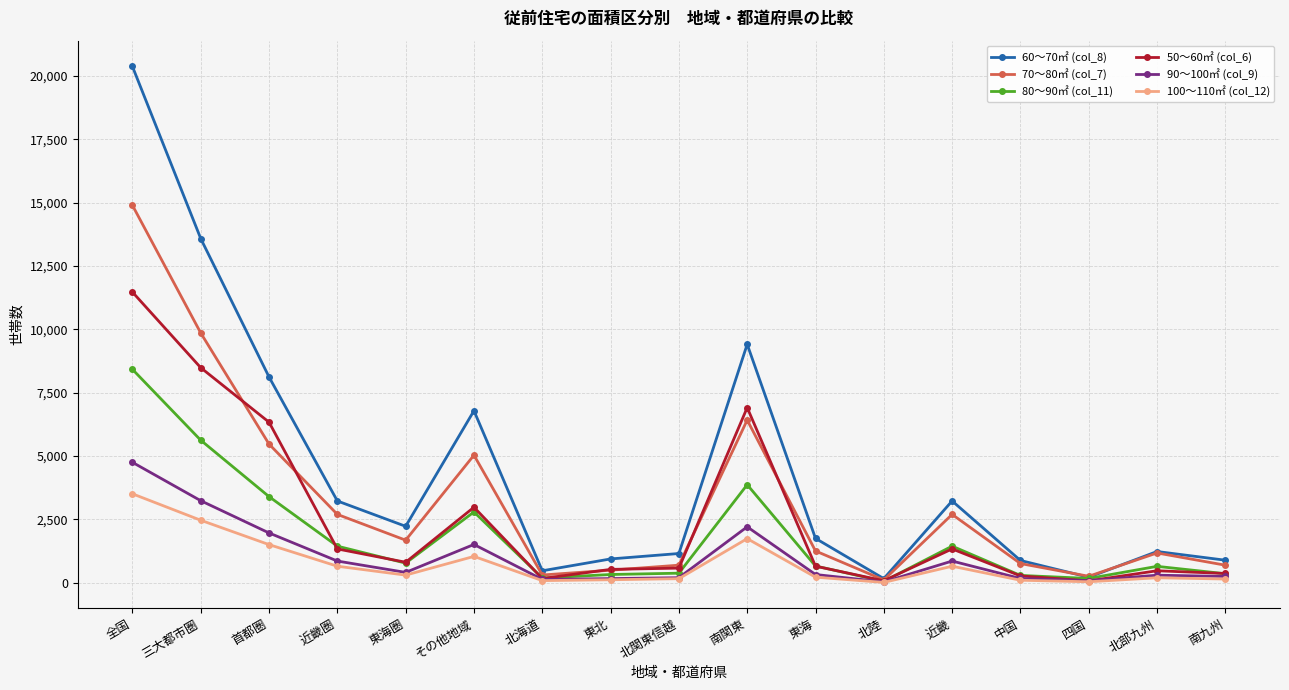

What is the sum of all 90～100㎡ (col_9) values?

17502